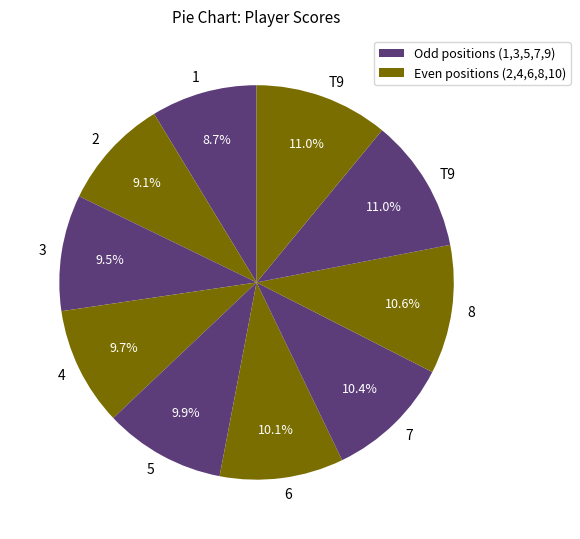

How many segments does this pie chart have?

10